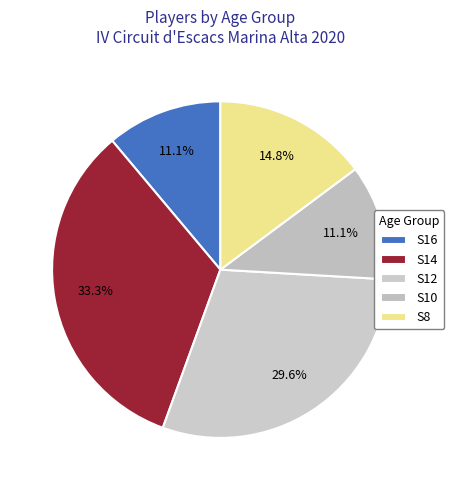

Is there any slice that represents more than half of the pie?

No